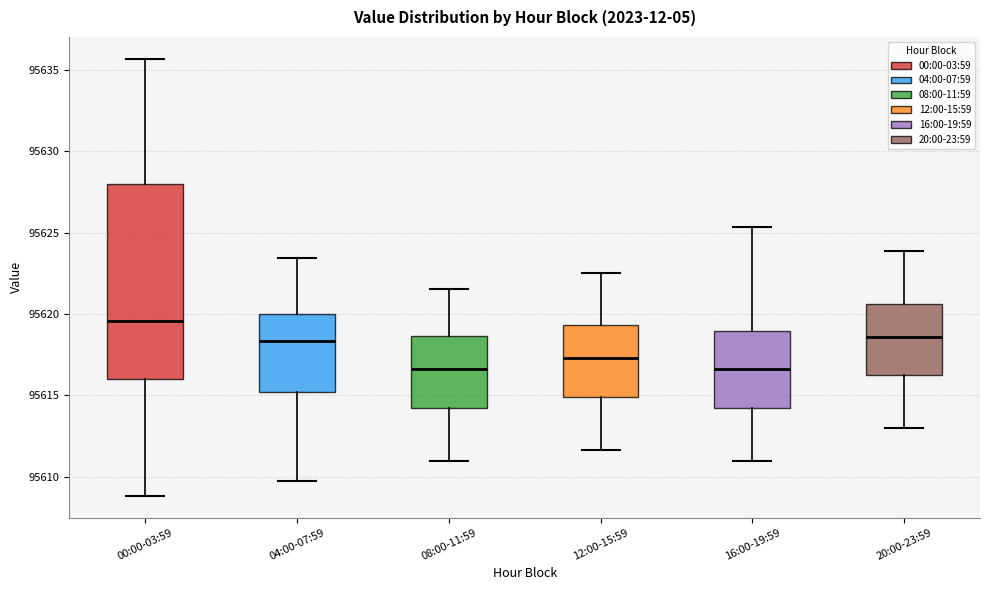

Reading left to right, read every box against the y-axis: the position of its median line, the range the box covers, and the ends of its whiskers. The values are not printed on the chart, so give them approximately, as read against the axis.

00:00-03:59: median 95619.5, box 95616.0 to 95628.0, whiskers 95609.0 to 95635.5
04:00-07:59: median 95618.5, box 95615.0 to 95620.0, whiskers 95610.0 to 95623.5
08:00-11:59: median 95616.5, box 95614.0 to 95618.5, whiskers 95611.0 to 95621.5
12:00-15:59: median 95617.5, box 95615.0 to 95619.5, whiskers 95611.5 to 95622.5
16:00-19:59: median 95616.5, box 95614.0 to 95619.0, whiskers 95611.0 to 95625.5
20:00-23:59: median 95618.5, box 95616.0 to 95620.5, whiskers 95613.0 to 95624.0